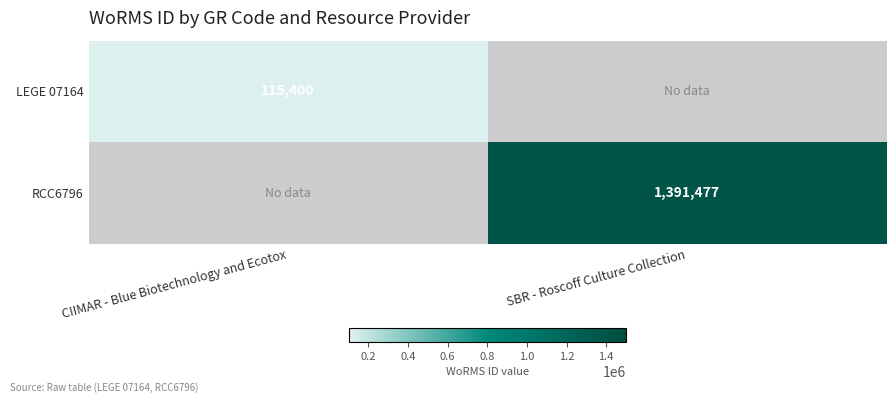

The value of LEGE 07164 at CIIMAR - Blue Biotechnology and Ecotox is 115400. True or false?

True